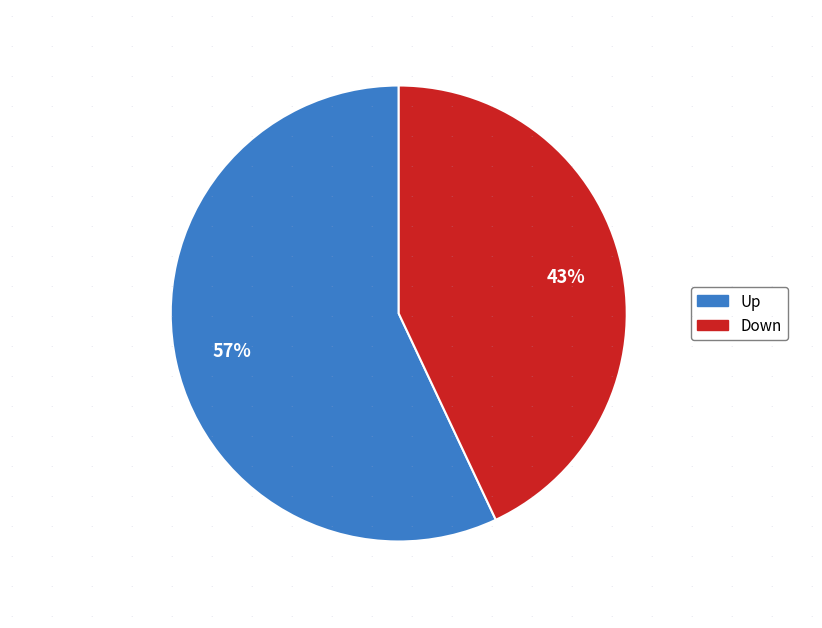

To the nearest percent, what is the average slice percentage?

50%